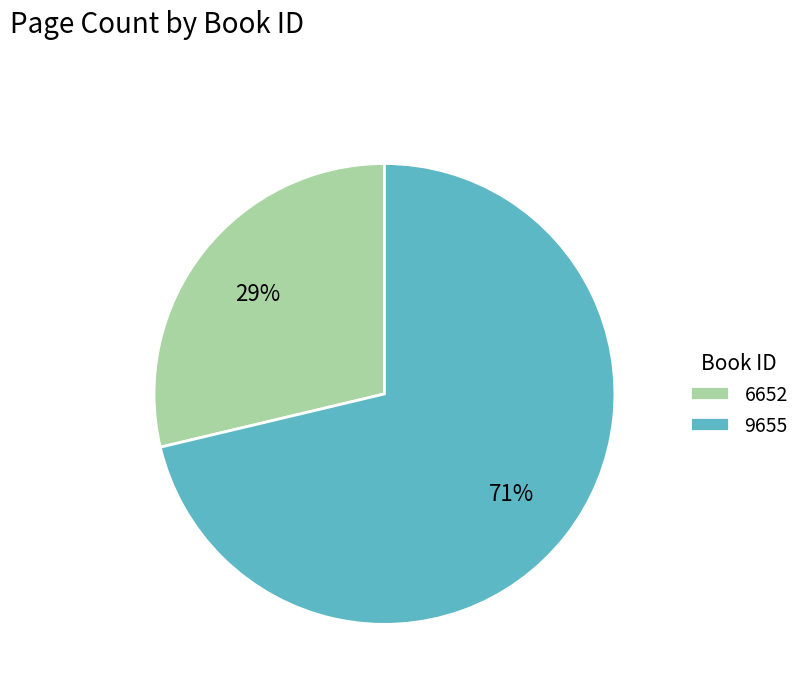

Combined, do 9655 and 6652 account for over 50%?

Yes